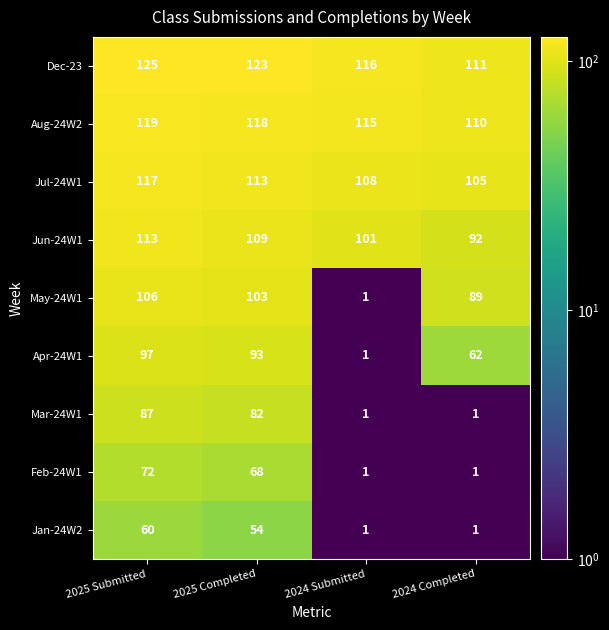

What is the minimum value shown in the chart?

1